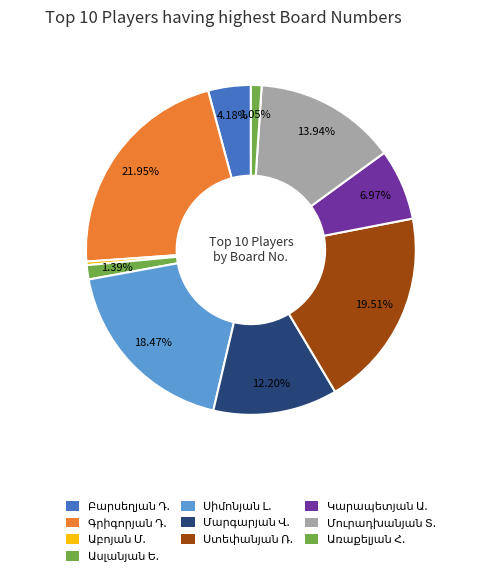

The Աբոյան Մաքսիմ slice represents 0% of the pie. True or false?

True